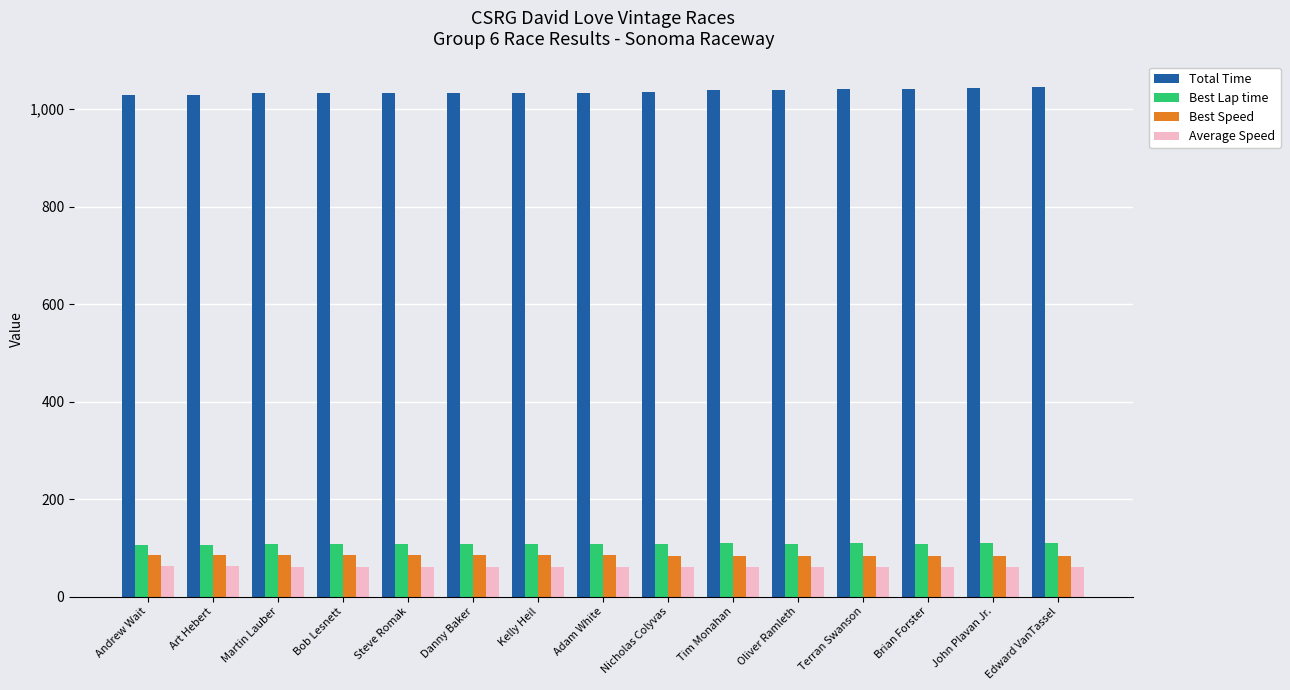

Which series has the largest total across all categories?

Total Time